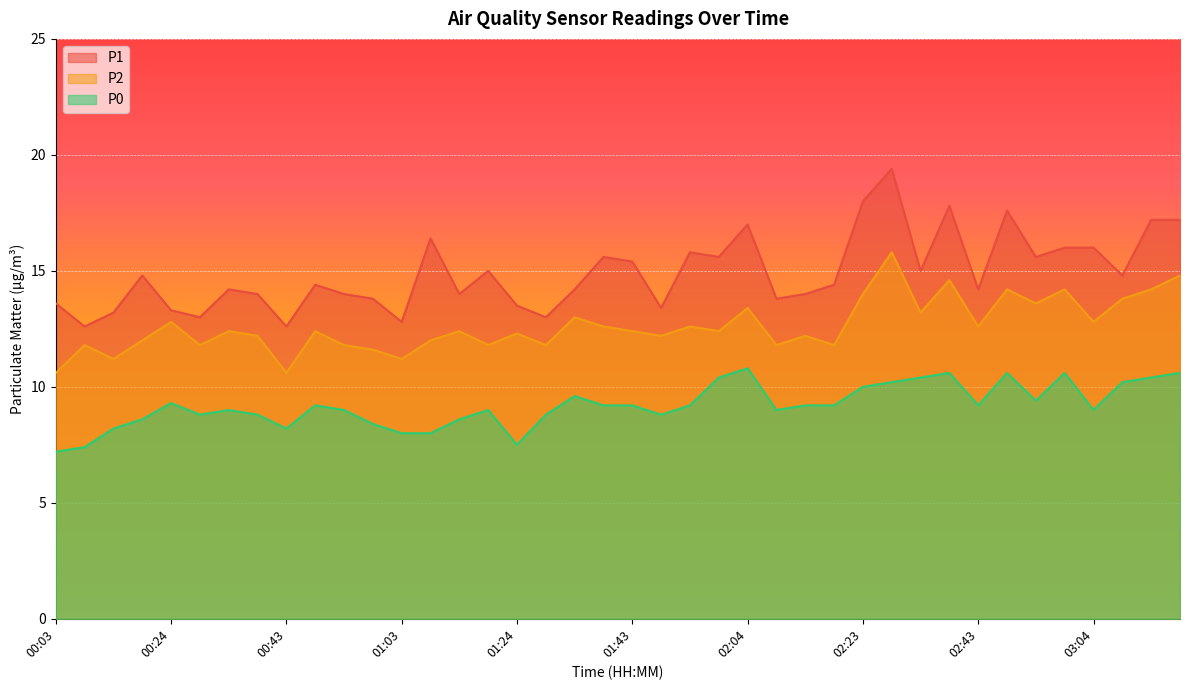

Rank the series at 00:34 from highest to lowest value.

P1, P2, P0